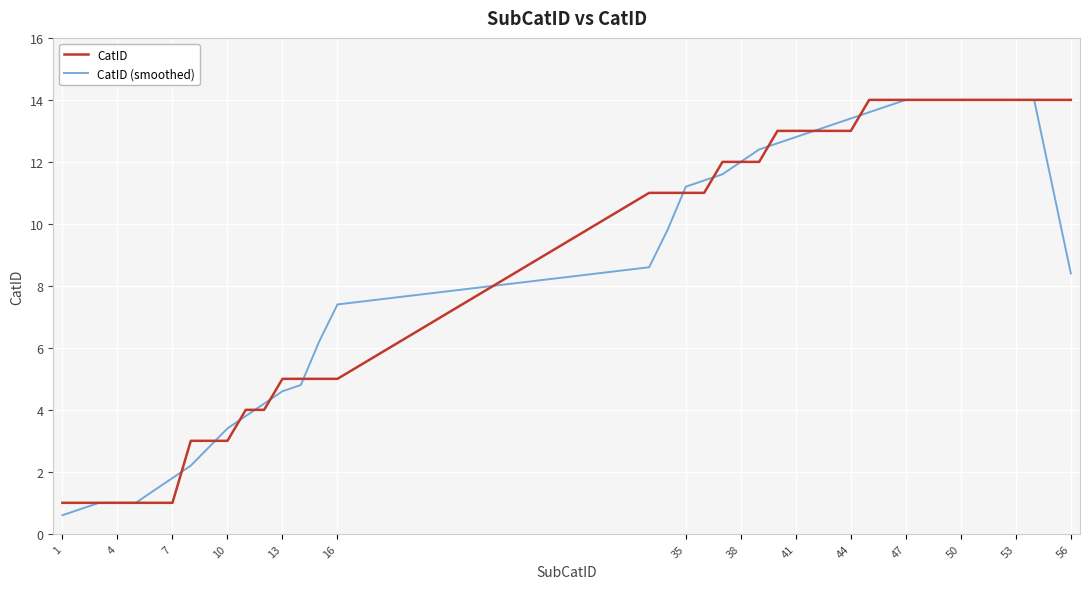

What is the highest value of the CatID (smoothed) series?

14.0